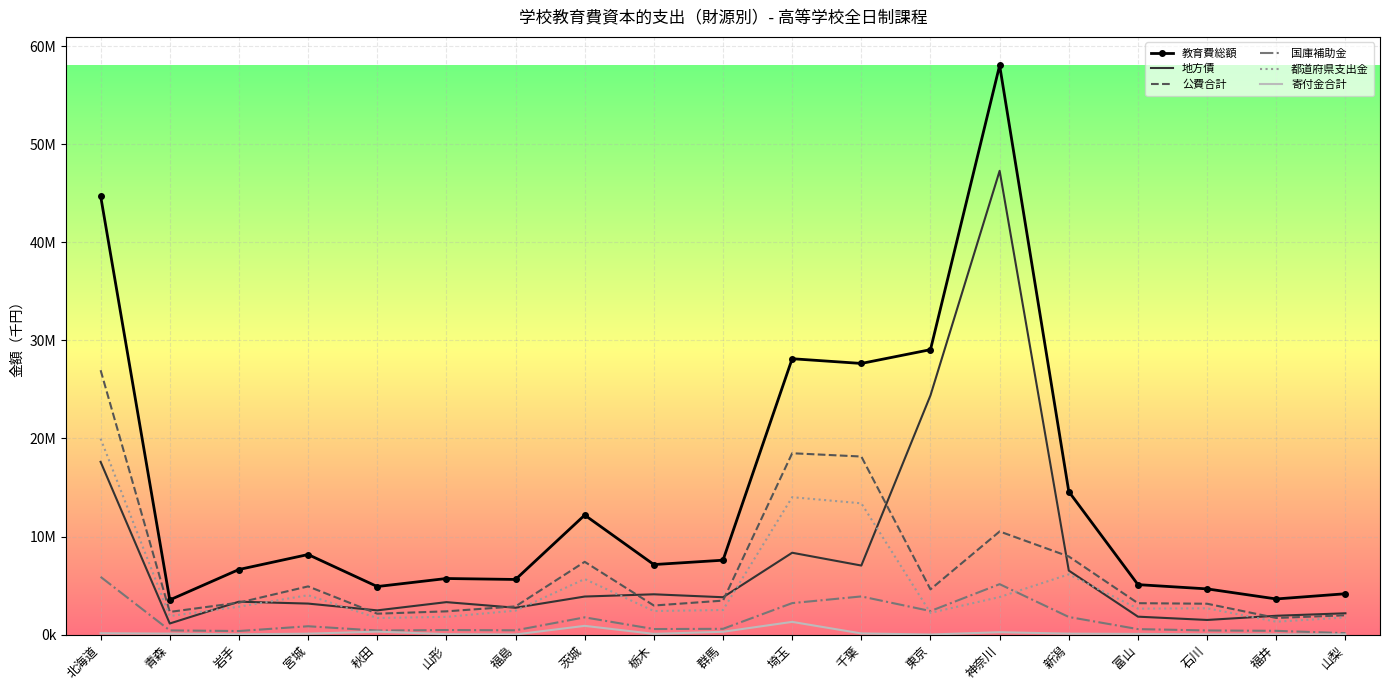

What are all the series names shown in the legend?

教育費総額, 地方債, 公費合計, 国庫補助金, 都道府県支出金, 寄付金合計